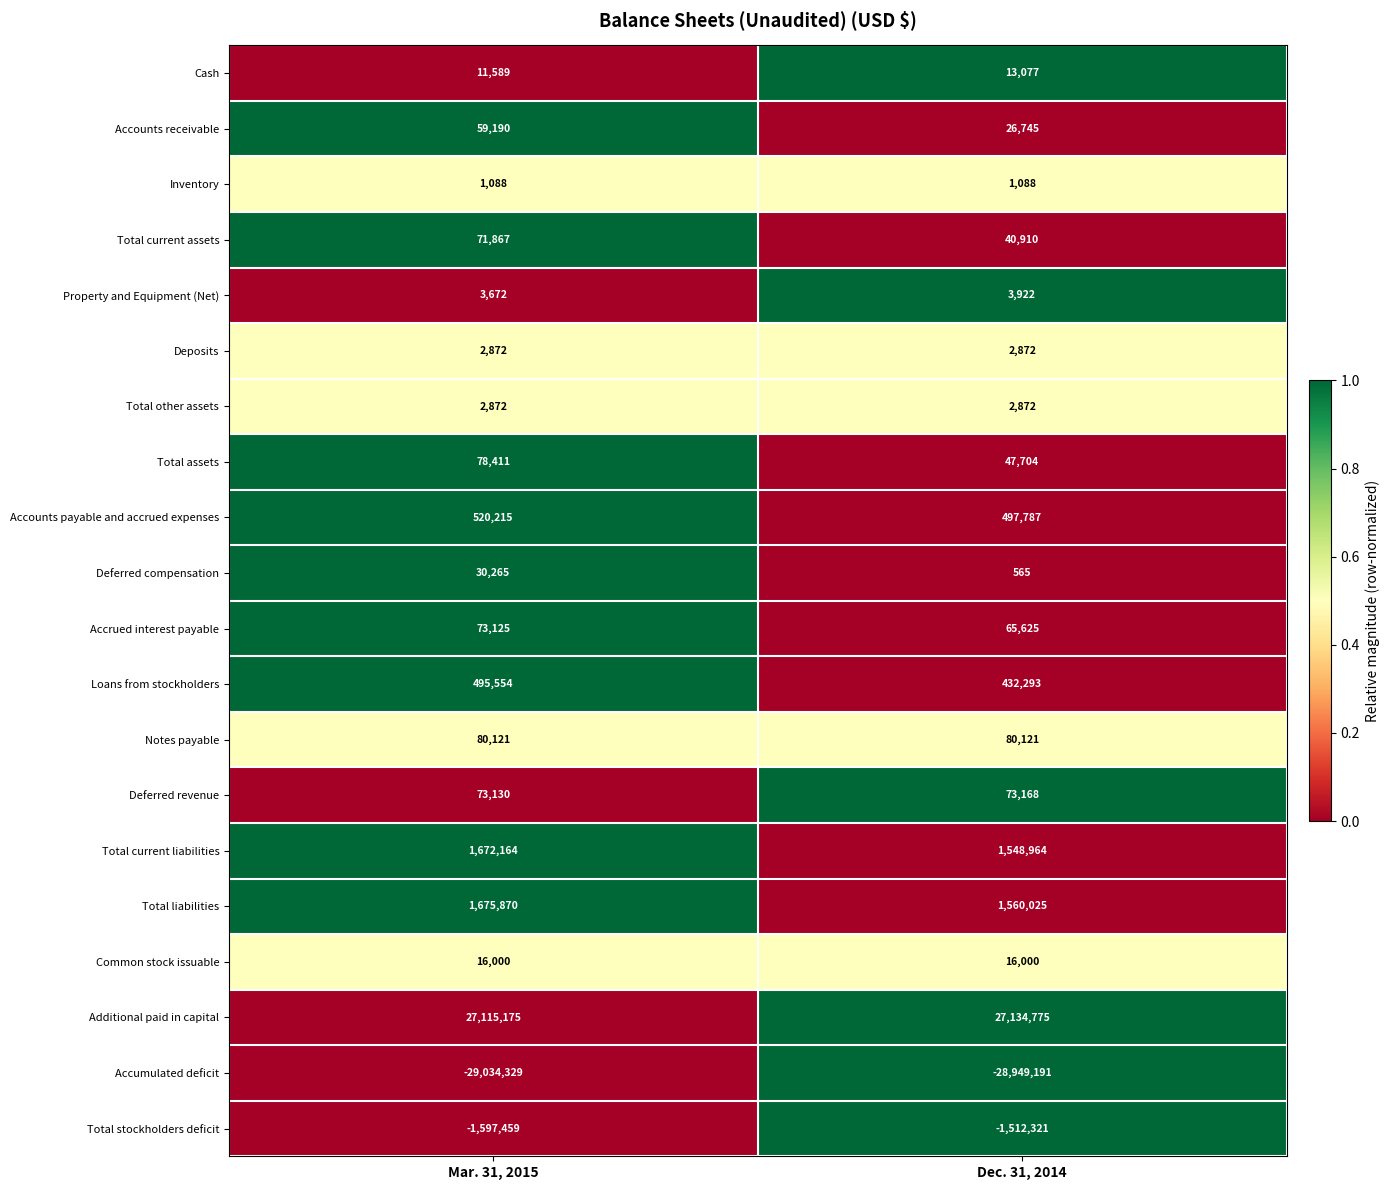

Rank the categories by Deferred compensation value from highest to lowest.

Mar. 31, 2015, Dec. 31, 2014